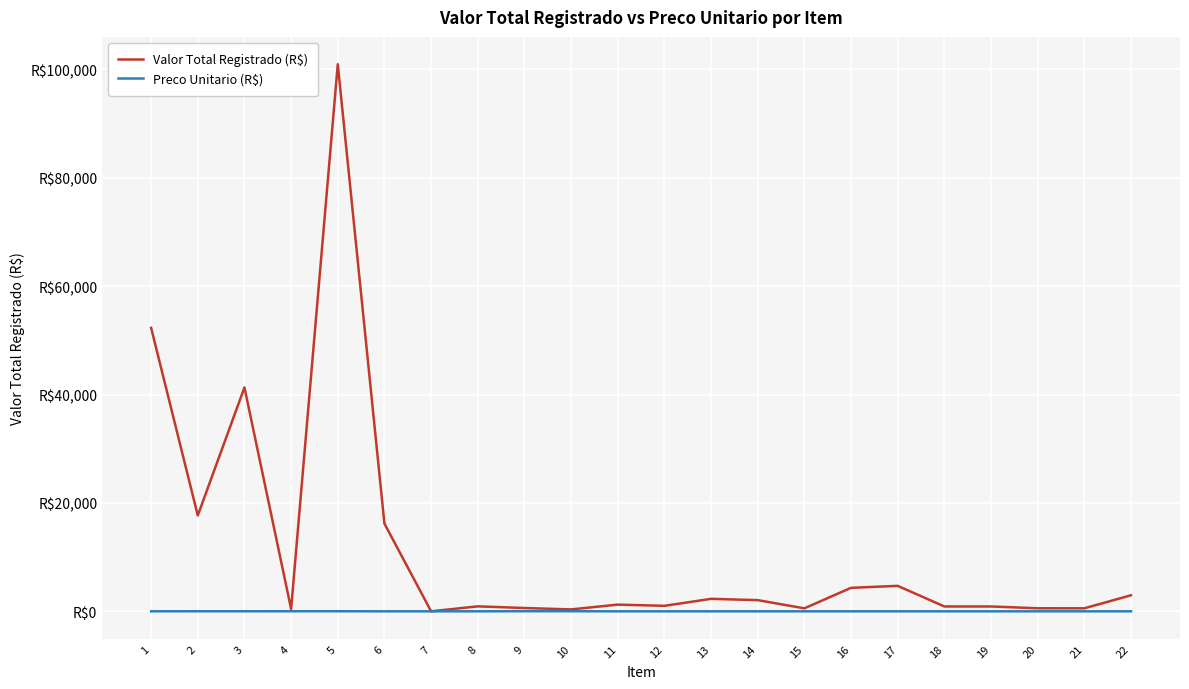

Does the chart have visible grid lines?

Yes